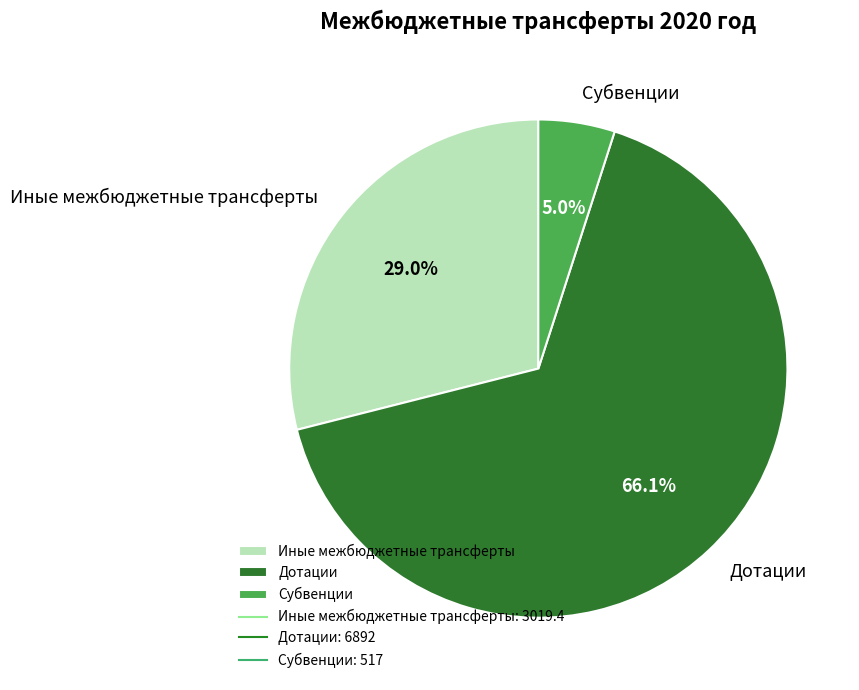

What percentage is the Субвенции slice, to the nearest percent?

5%